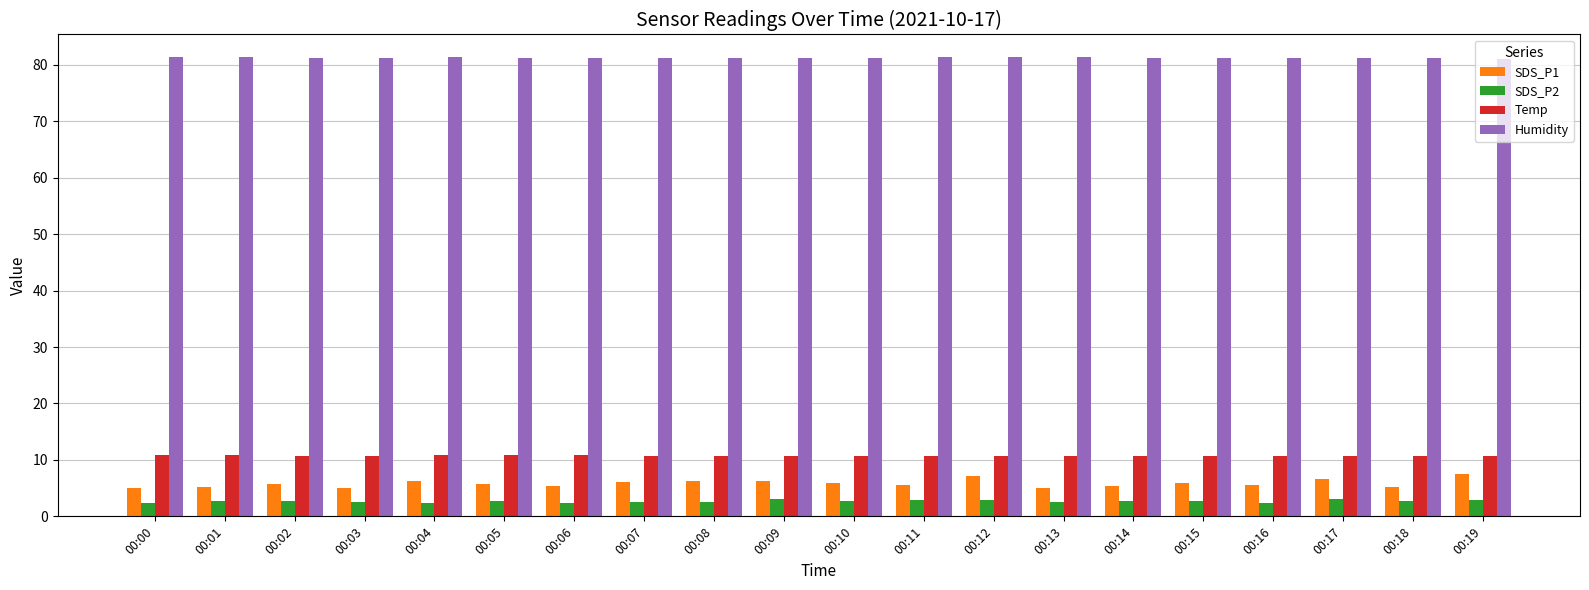

What is the difference between the highest and lowest values at 00:14?

78.4